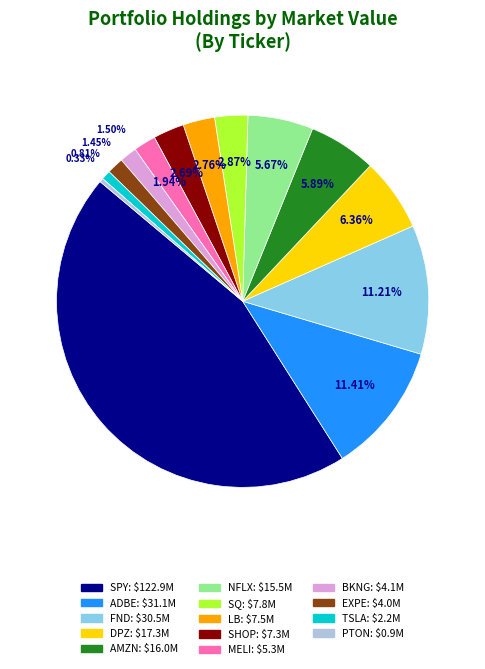

The SQ slice represents 13% of the pie. True or false?

False